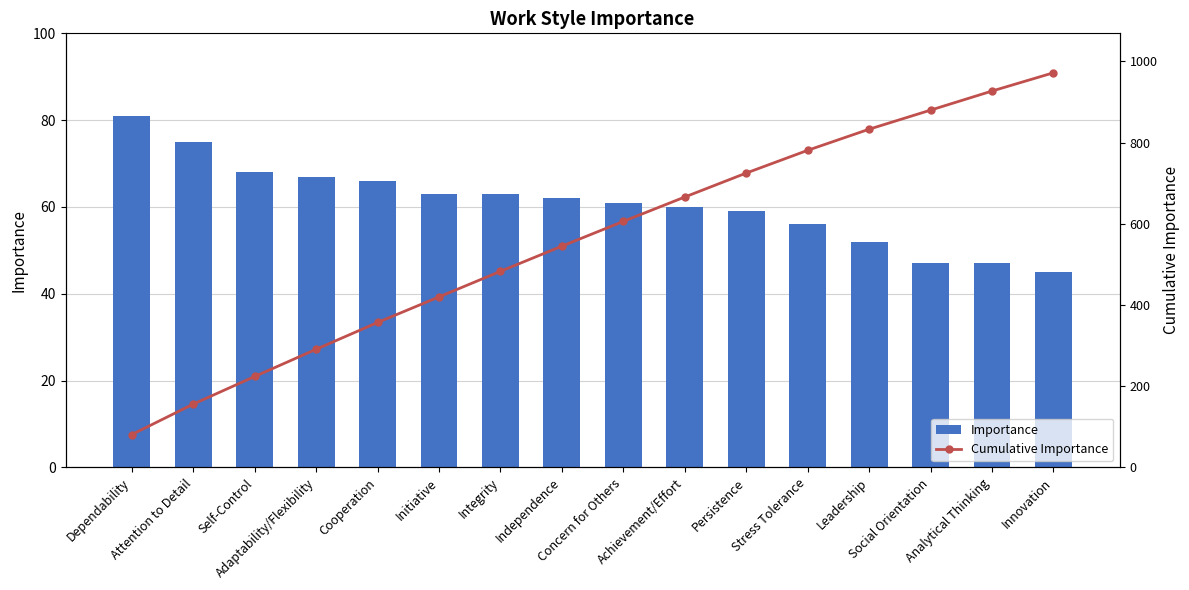

How many groups of bars are there?

16